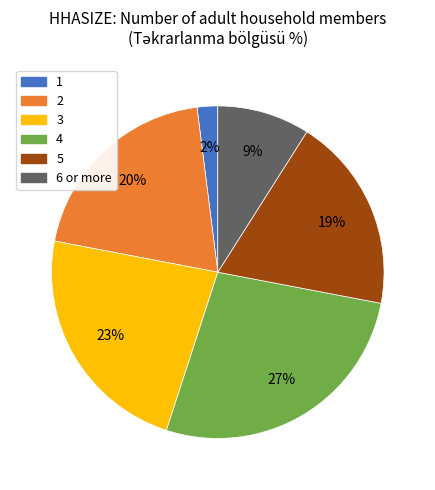

To the nearest percent, what is the difference between the 4 and 5 slice percentages?

8%